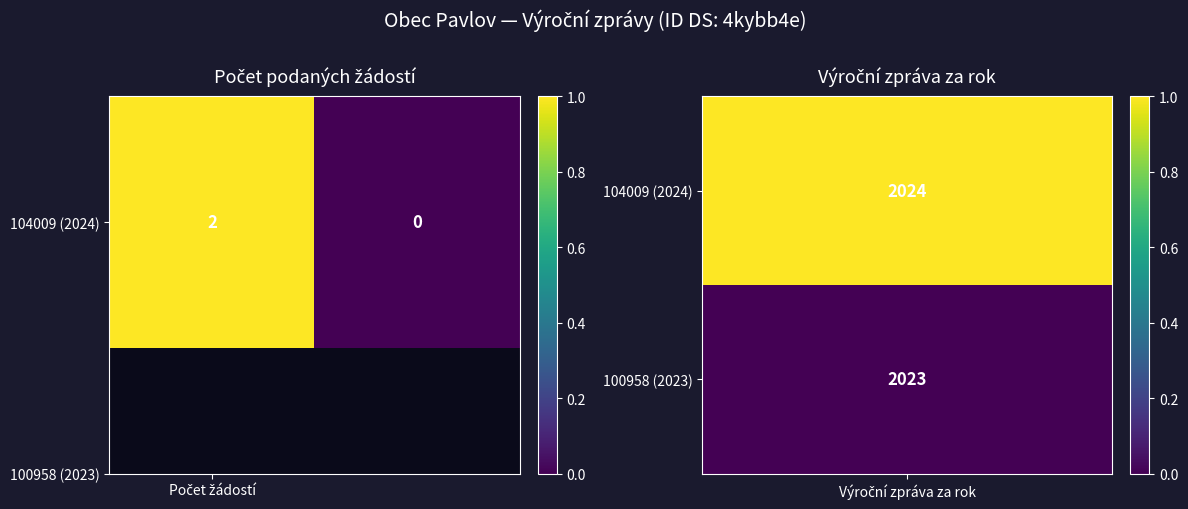

How many categories are shown in the chart?

2